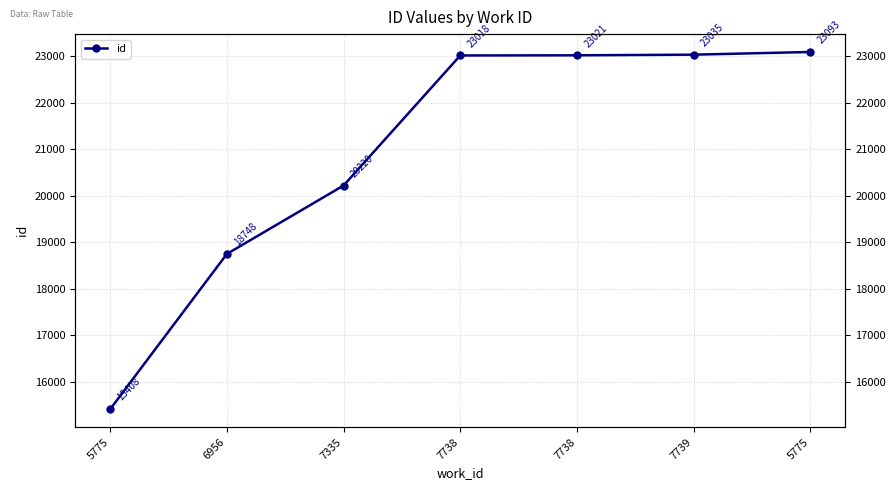

What is the sum of all values?

146543